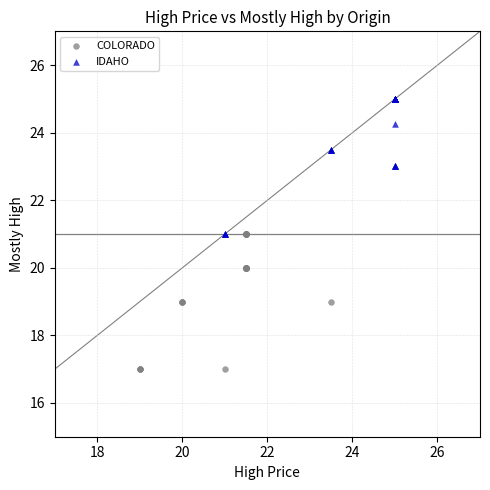

Which series contains the highest Y value?

IDAHO